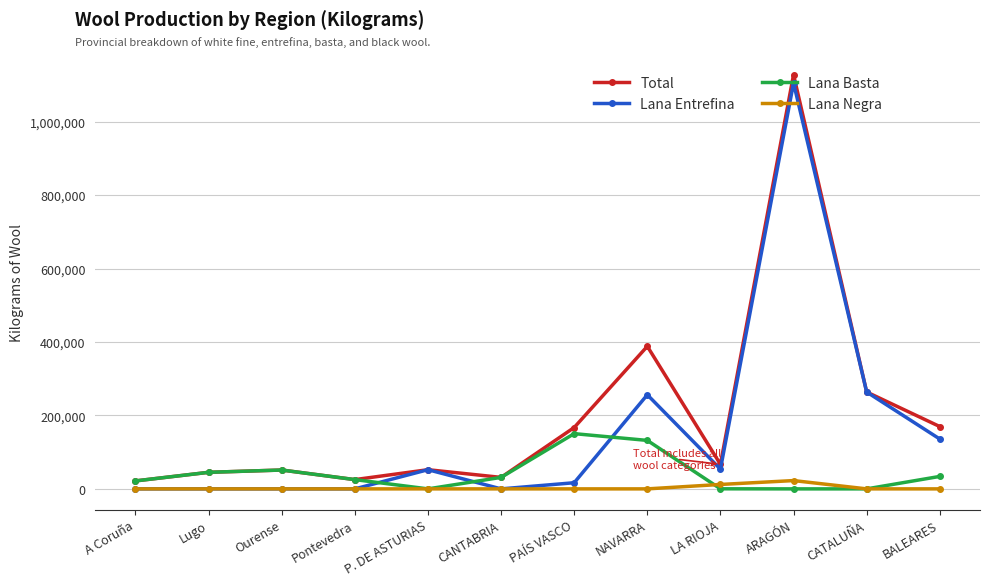

What is the label of the 5th point from the left?

P. DE ASTURIAS